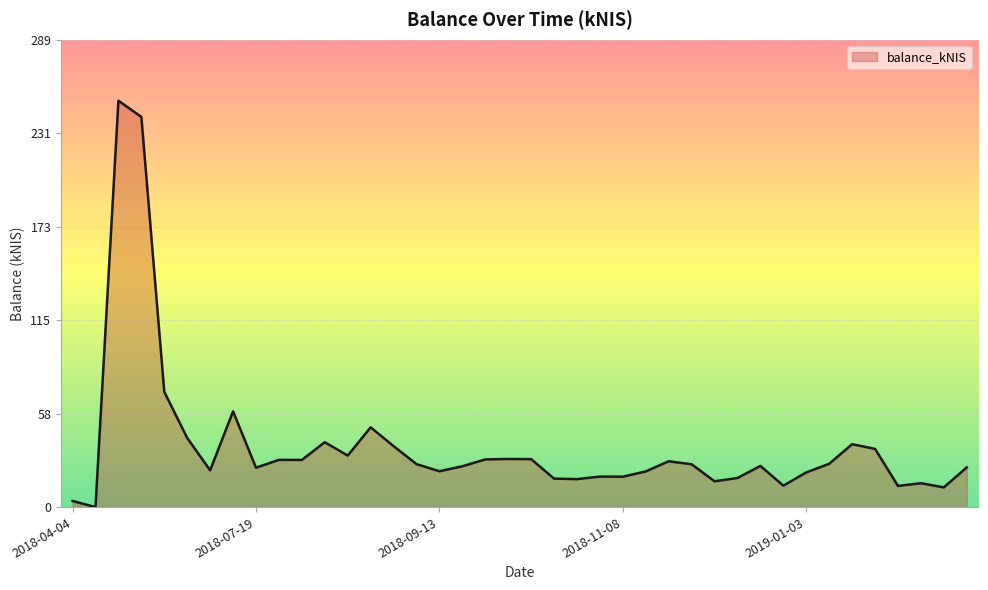

What is the maximum value shown in the chart?

250.9